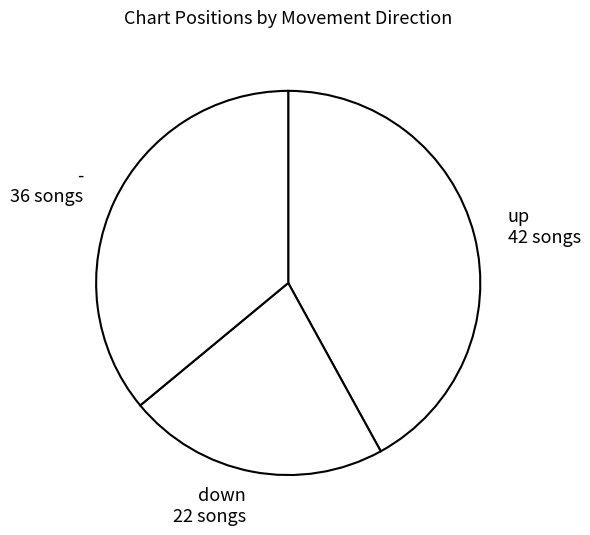

Combined, do down and up account for over 50%?

Yes